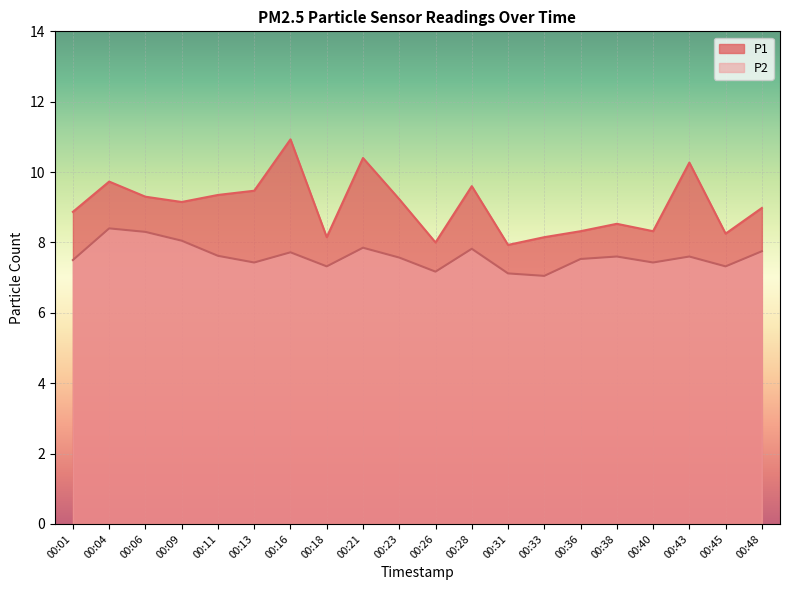

Which label corresponds to the smallest value in the chart?

00:33